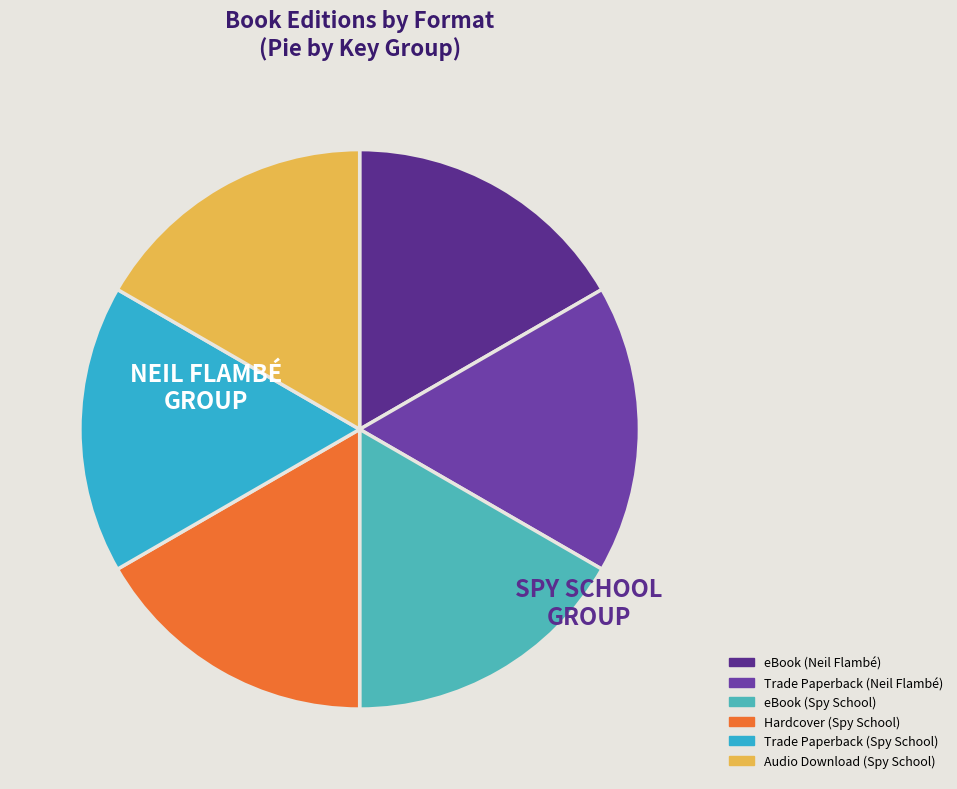

Count the number of slices in the pie.

6